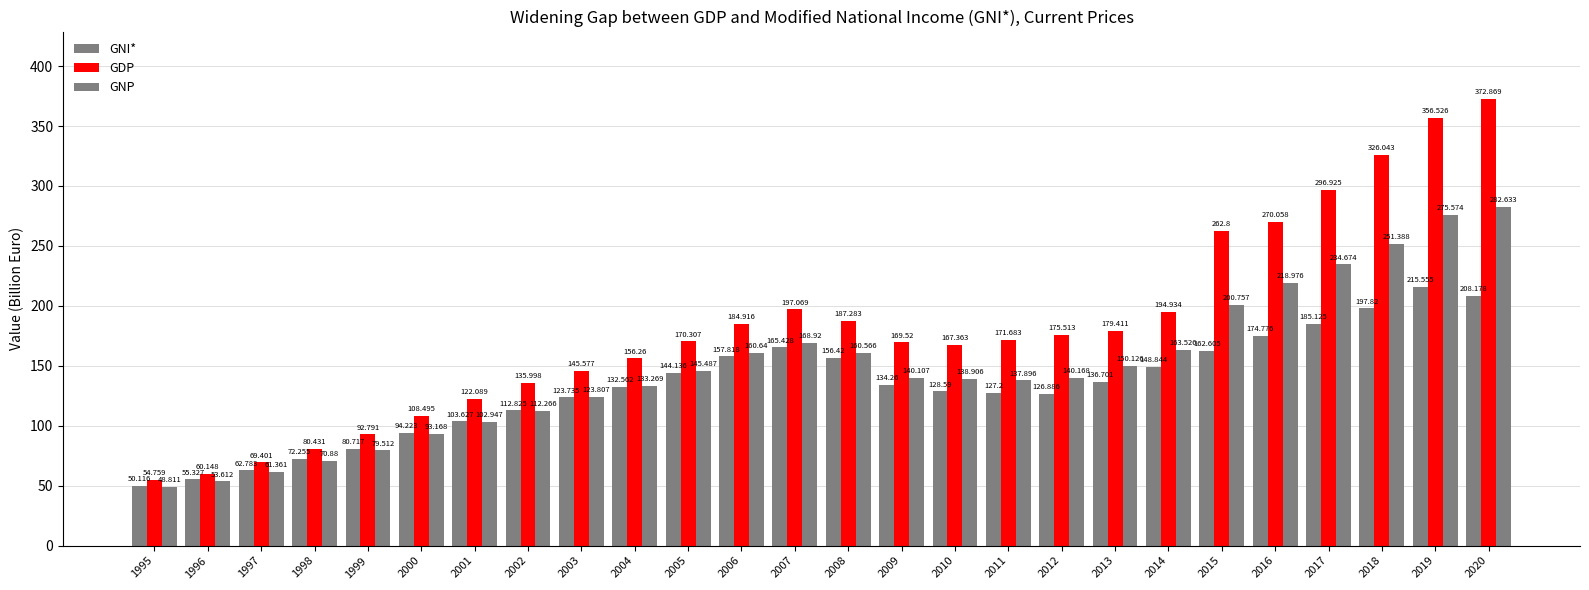

How many bars are there in total?

78